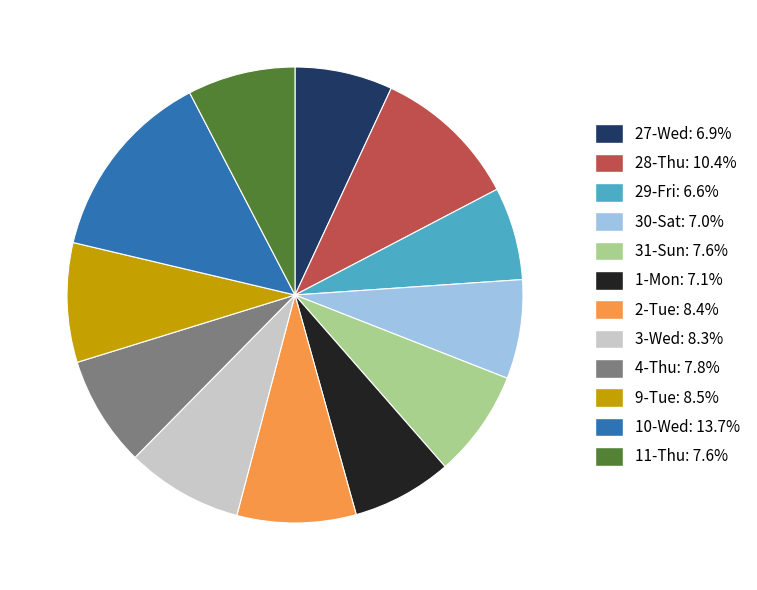

Combined, do 4-Thu and 3-Wed account for over 50%?

No